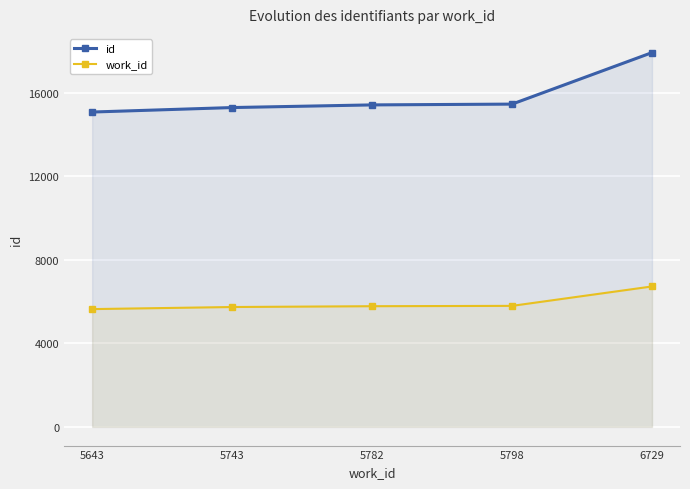

Reading left to right, list all the values displayed in this chart.

id: 5643=15086	5743=15301	5782=15428	5798=15466	6729=17934
work_id: 5643=5643	5743=5743	5782=5782	5798=5798	6729=6729